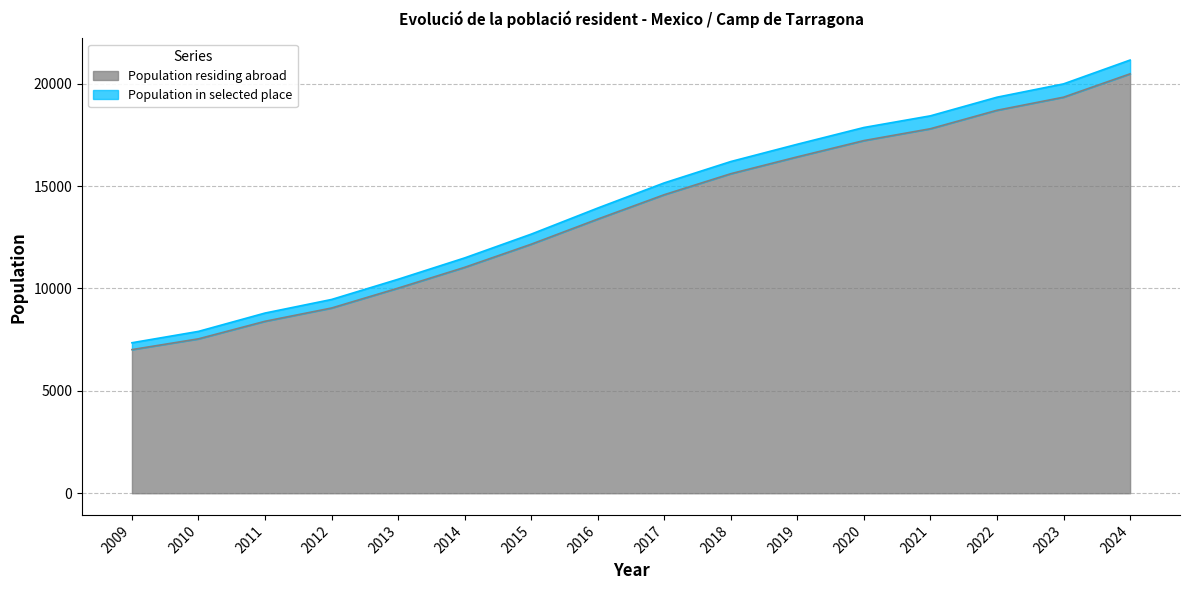

What is the total value across all series at 2016?

13925